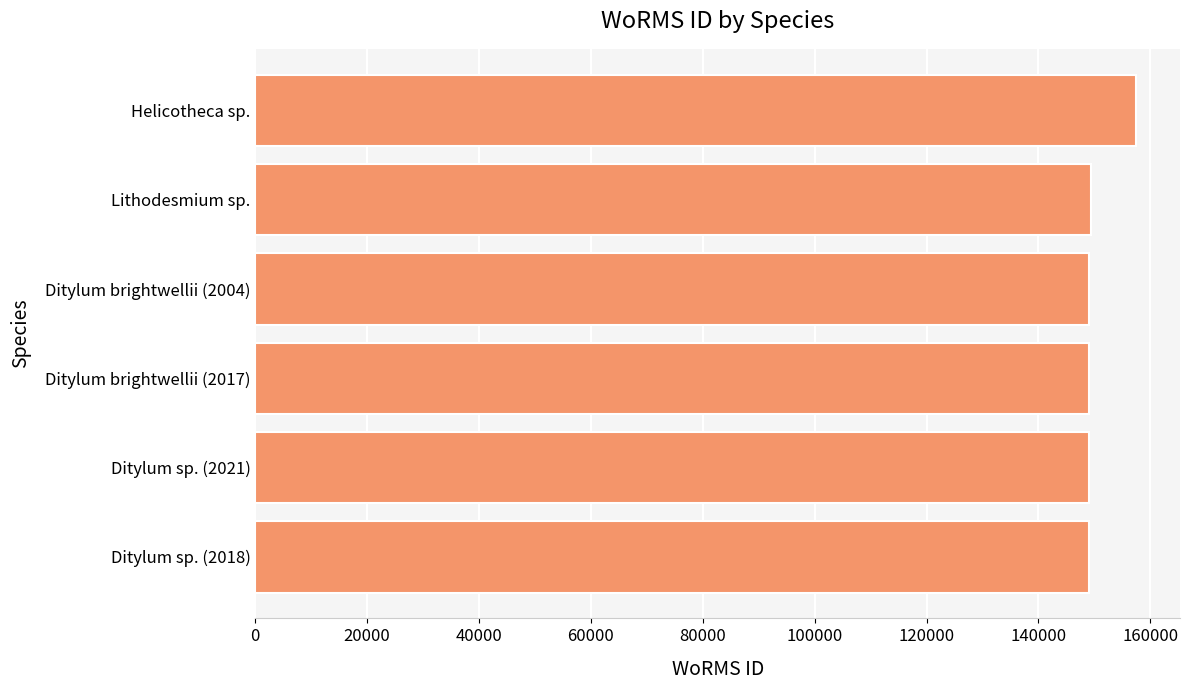

What is the ratio of the value at Ditylum brightwellii (2004) to the value at Ditylum sp. (2021)?

1.0